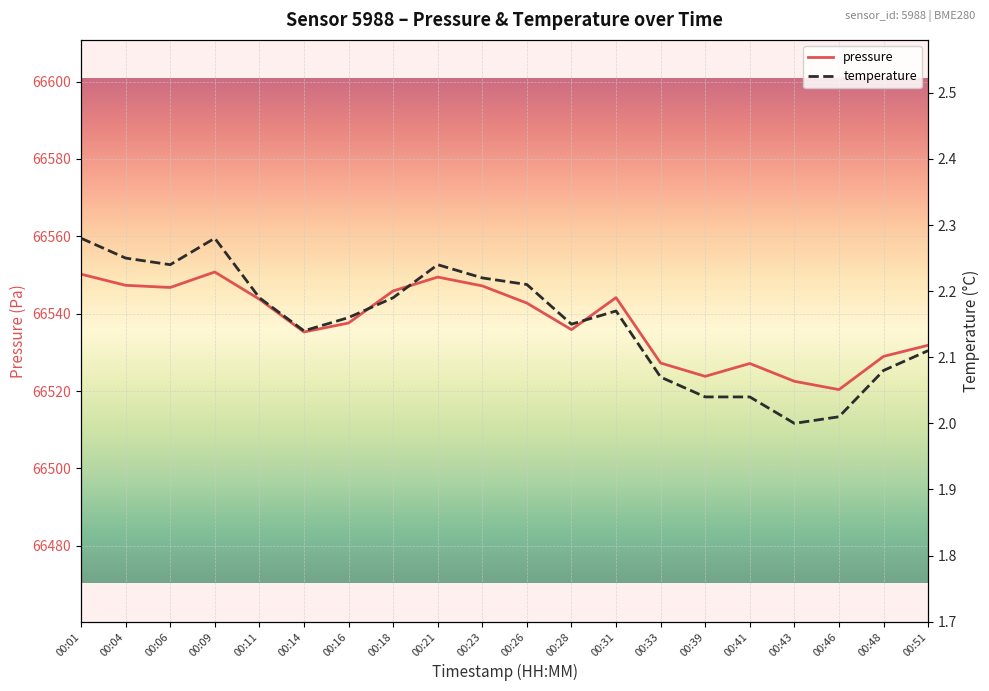

Which category has the highest value across all series?

00:09